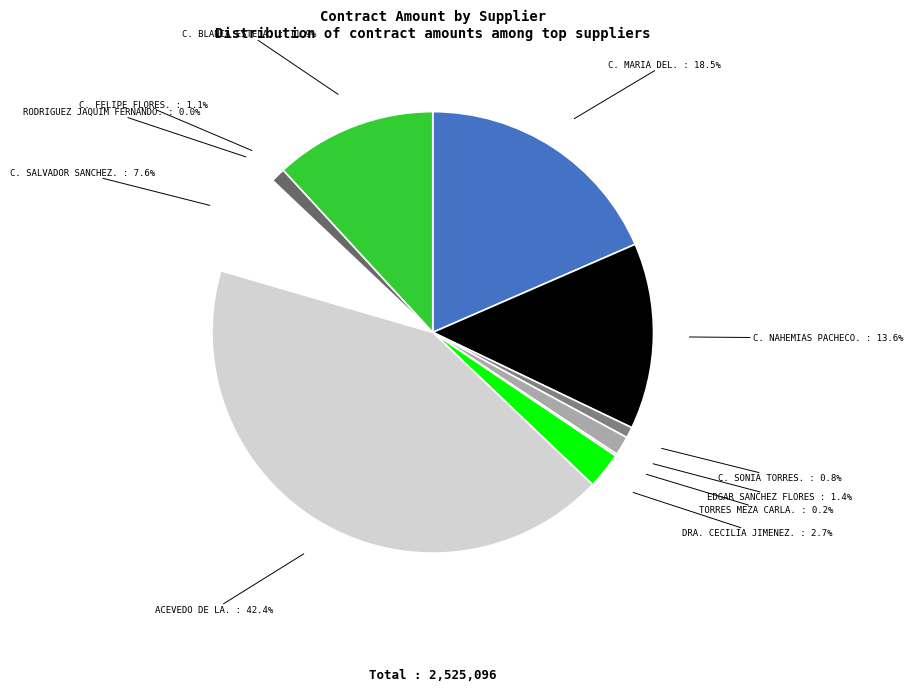

Is there a majority slice in this chart?

No